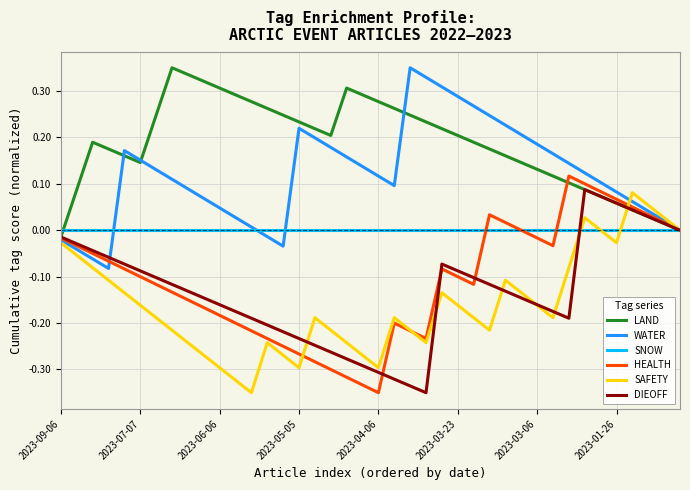

Which series has the largest total across all categories?

LAND